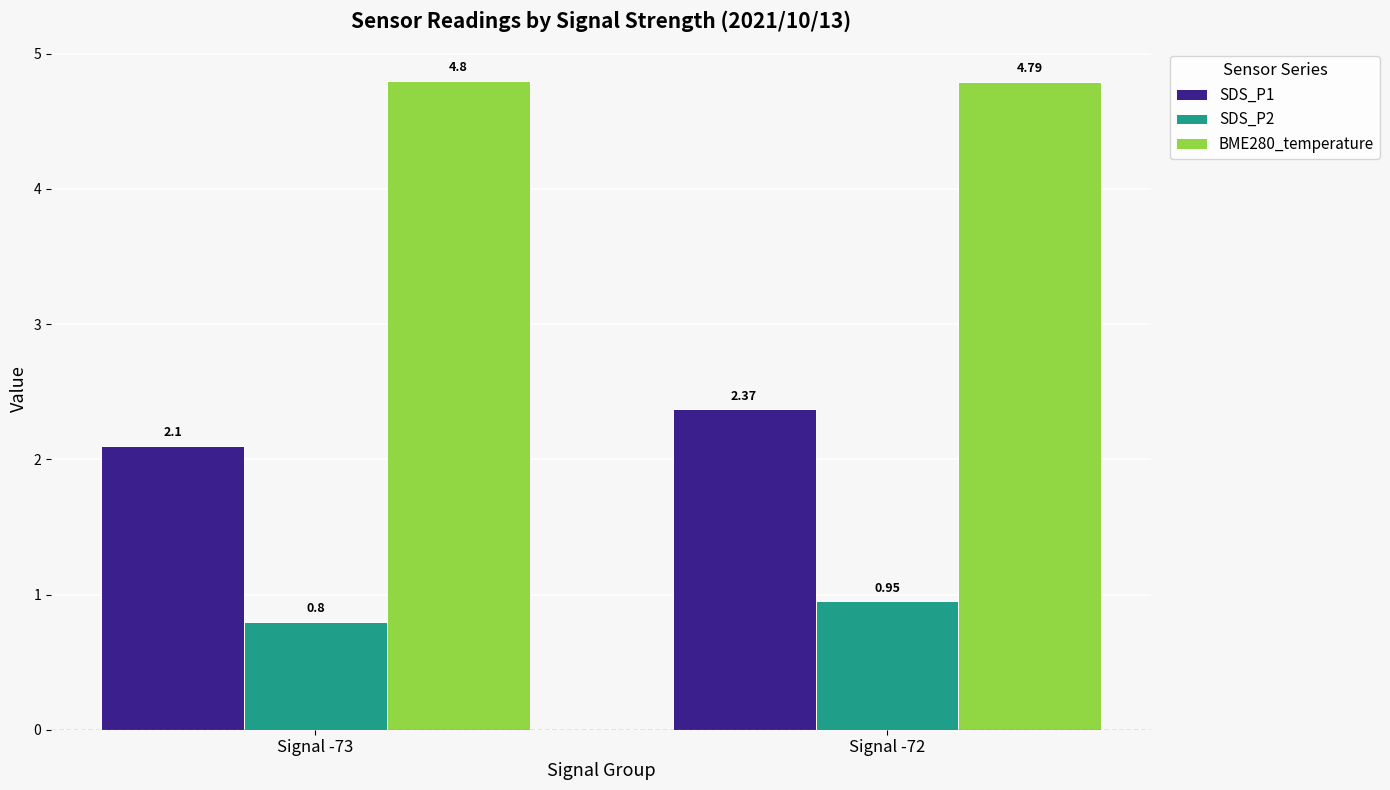

What is the average value of the SDS_P1 series?

2.2